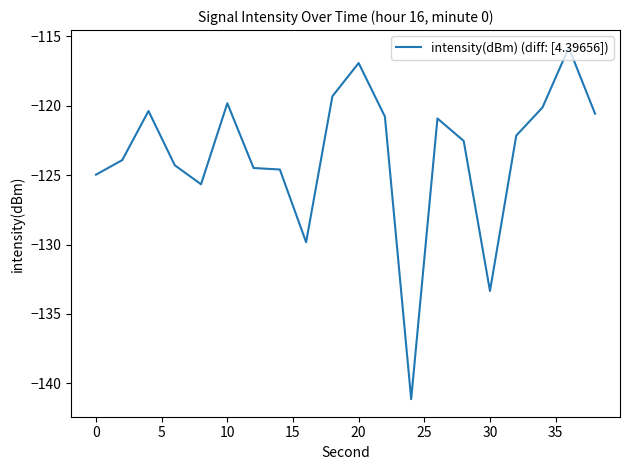

What is the smallest value displayed?

-141.1